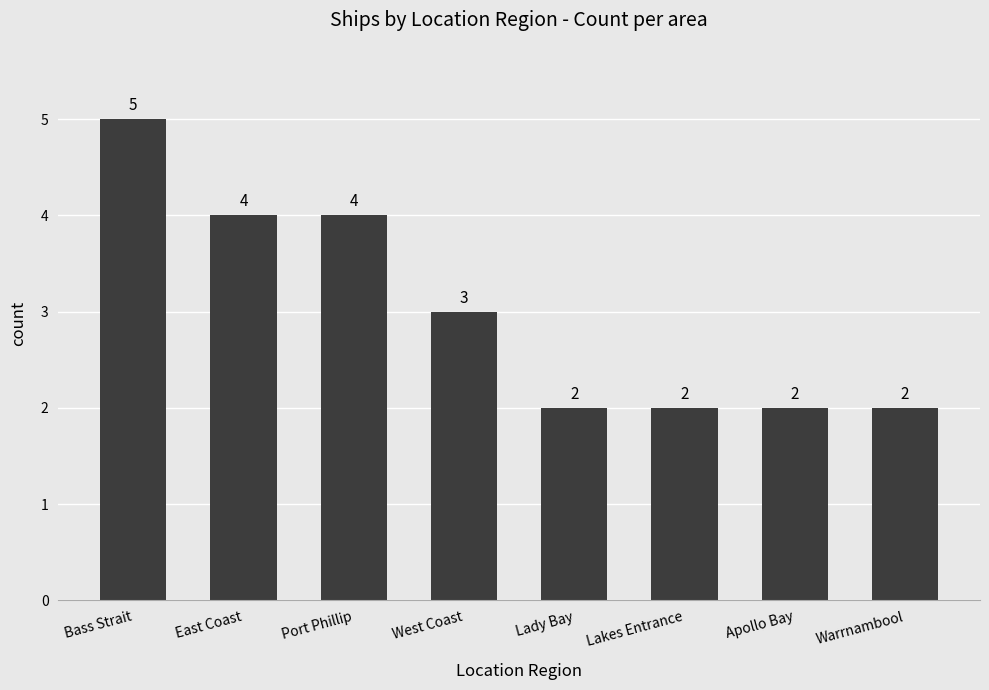

The value at East Coast is 1. True or false?

False